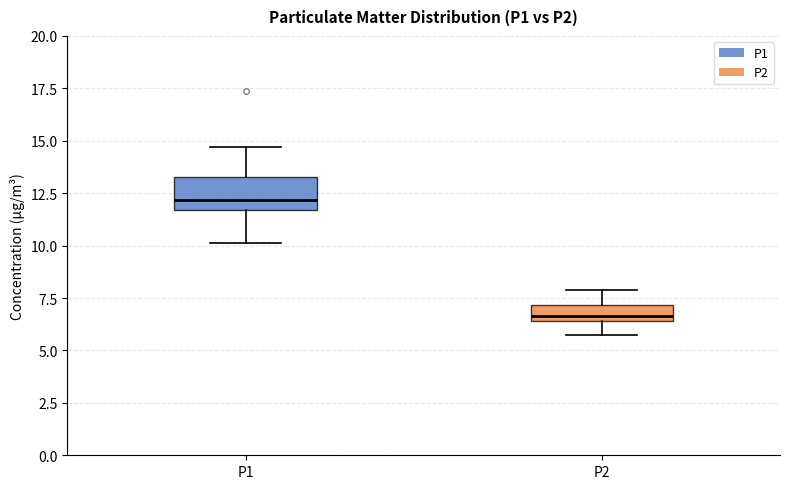

Reading left to right, transcribe this box plot: for each box, give where its median line is, the range the box spans, and where its two whiskers end, as read against the y-axis. The values are not printed on the chart, so give them approximately, as read against the axis.

P1: median 12.0, box 11.5 to 13.5, whiskers 10.0 to 14.5
P2: median 6.5 (just above the box's lower edge), box 6.5 to 7.0, whiskers 5.5 to 8.0